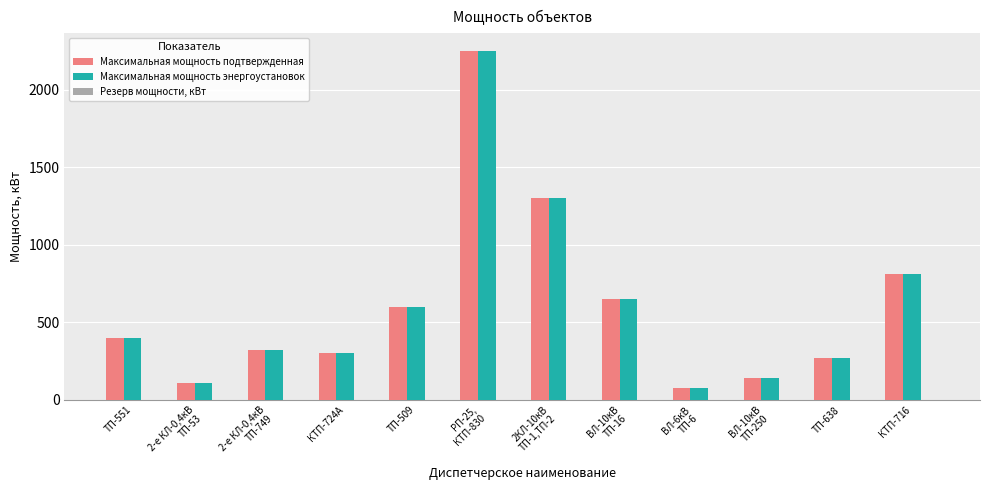

What is the total value across all series at 2-е КЛ-0,4кВ
ТП-749?

643.4